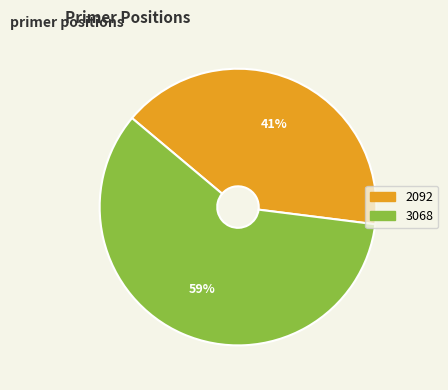

The 2092 slice represents 41% of the pie. True or false?

True